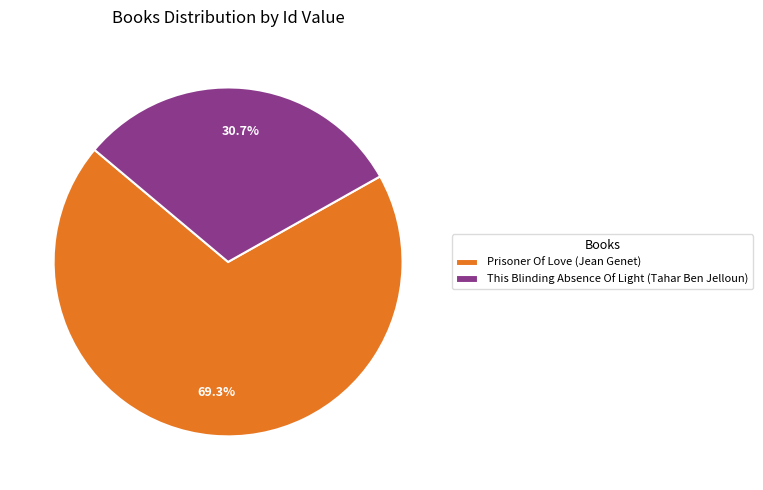

How many slices are in this pie chart?

2